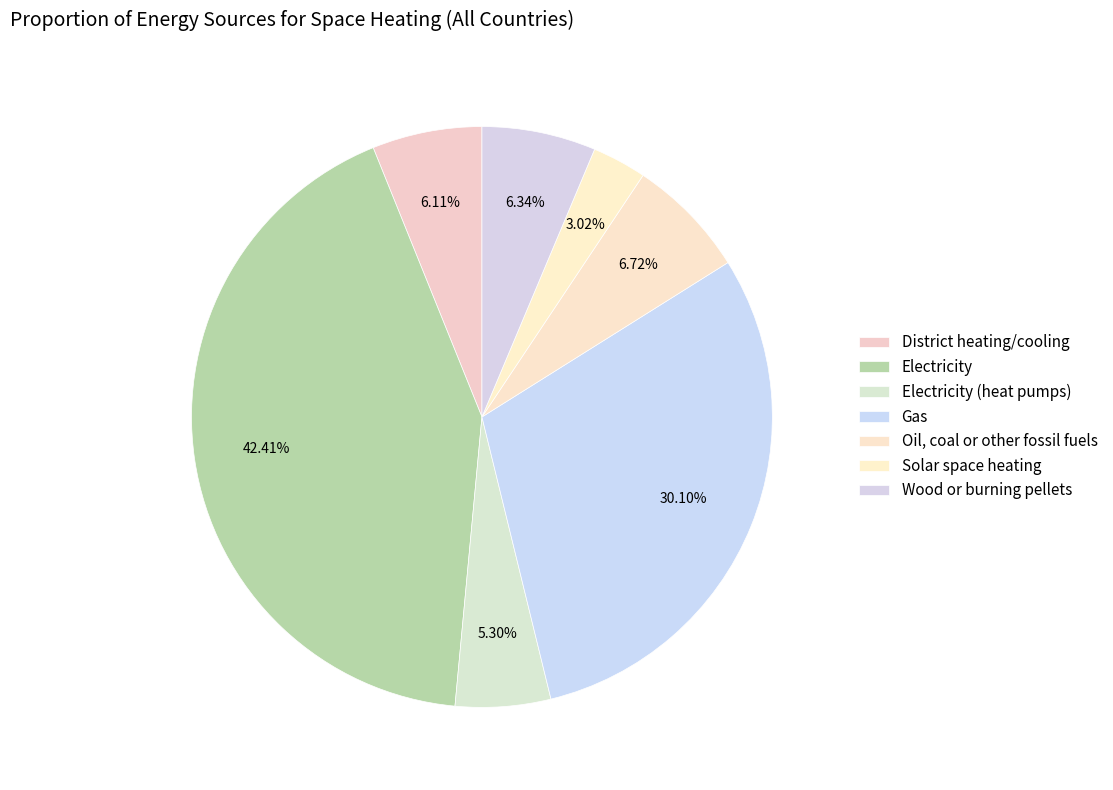

Which slice is the largest?

Electricity